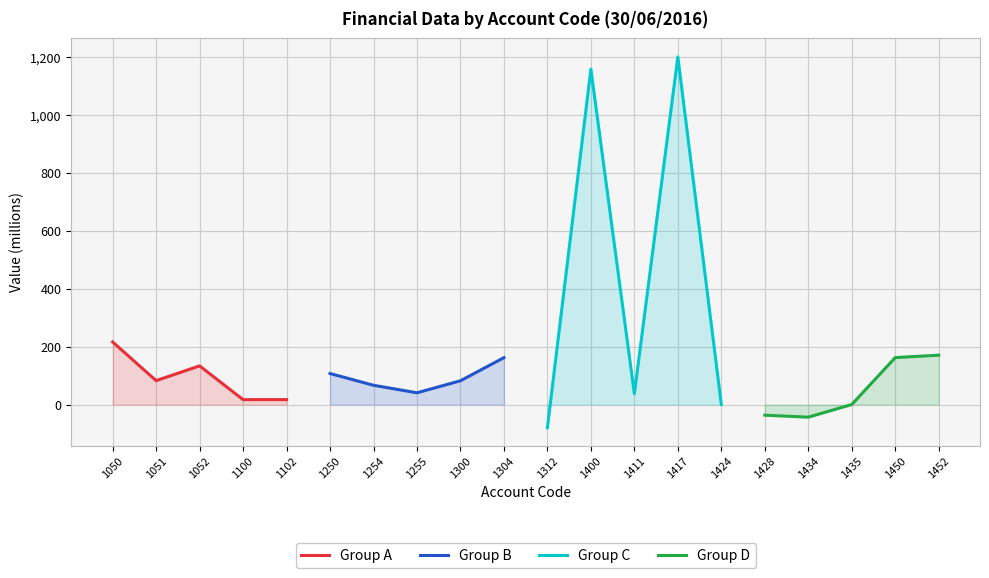

Between 1102 and 1100, which is larger?

1102